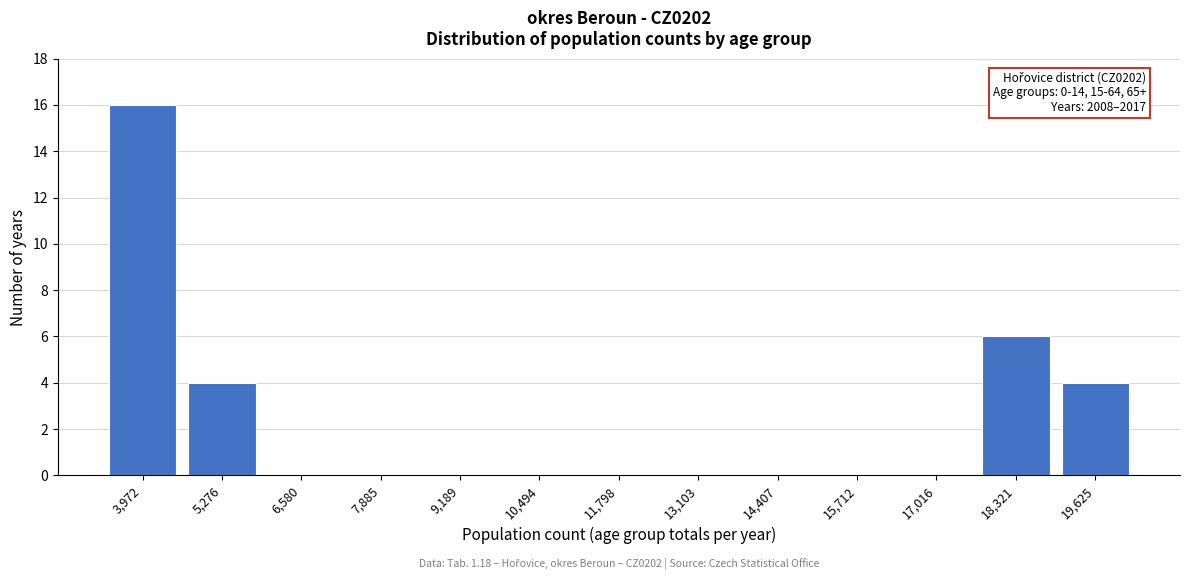

Reading right to left, transcribe all the data shown in this chart.

19,625=4	18,321=6	17,016=0	15,712=0	14,407=0	13,103=0	11,798=0	10,494=0	9,189=0	7,885=0	6,580=0	5,276=4	3,972=16